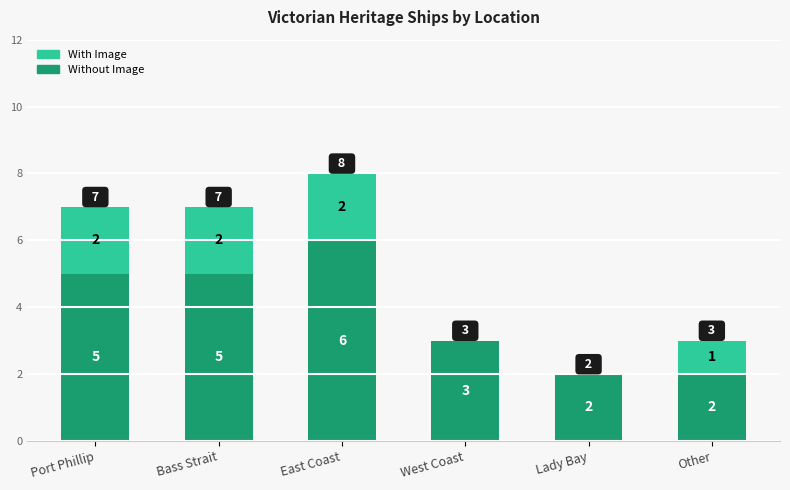

What is the sum of all Without Image values?

23